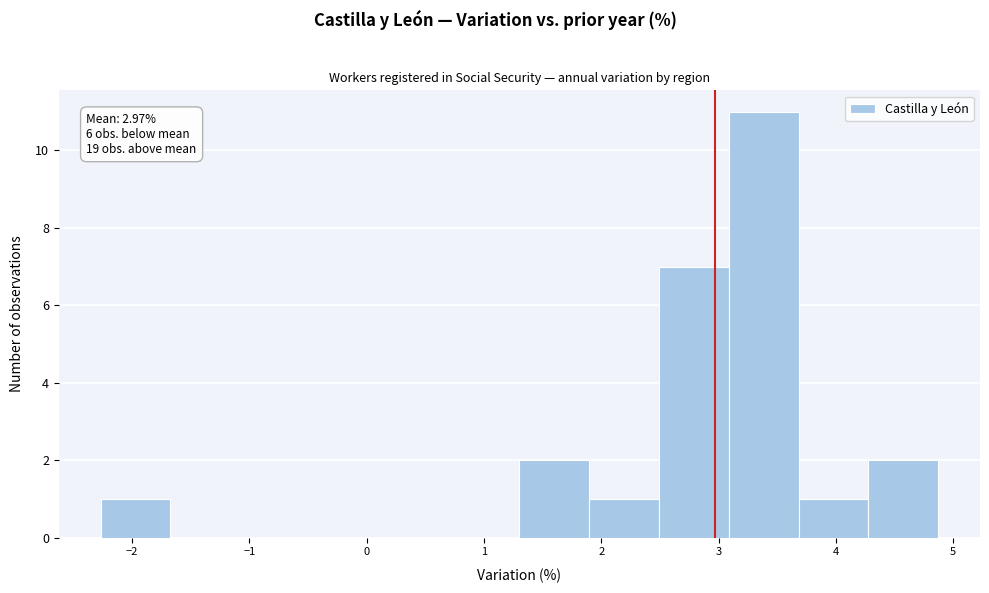

Over which range of the x-axis is the bar tallest?

3.1 to 3.7